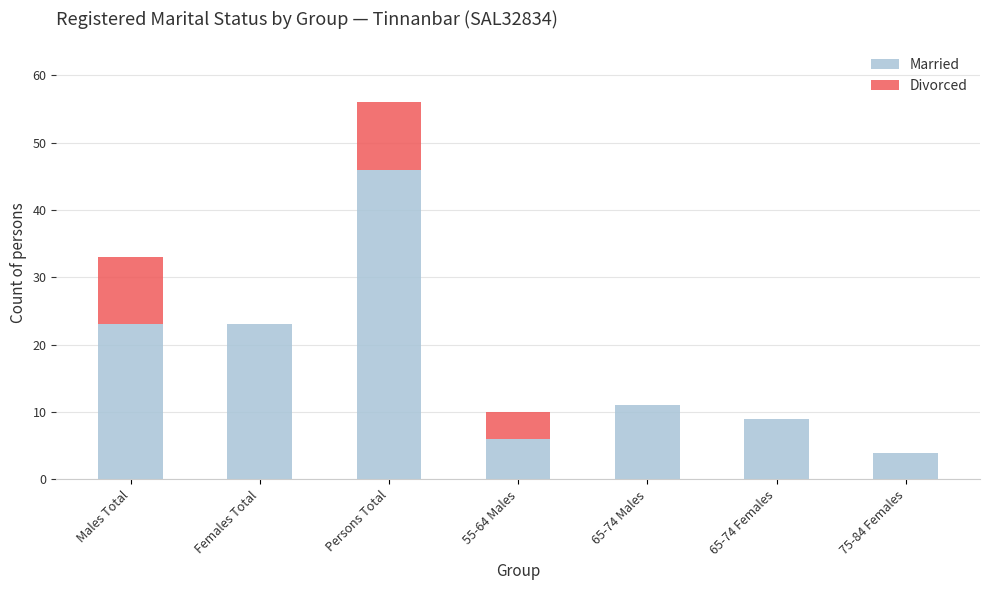

Reading left to right, list the values for the Married series.

Males Total=23	Females Total=23	Persons Total=46	55-64 Males=6	65-74 Males=11	65-74 Females=9	75-84 Females=4